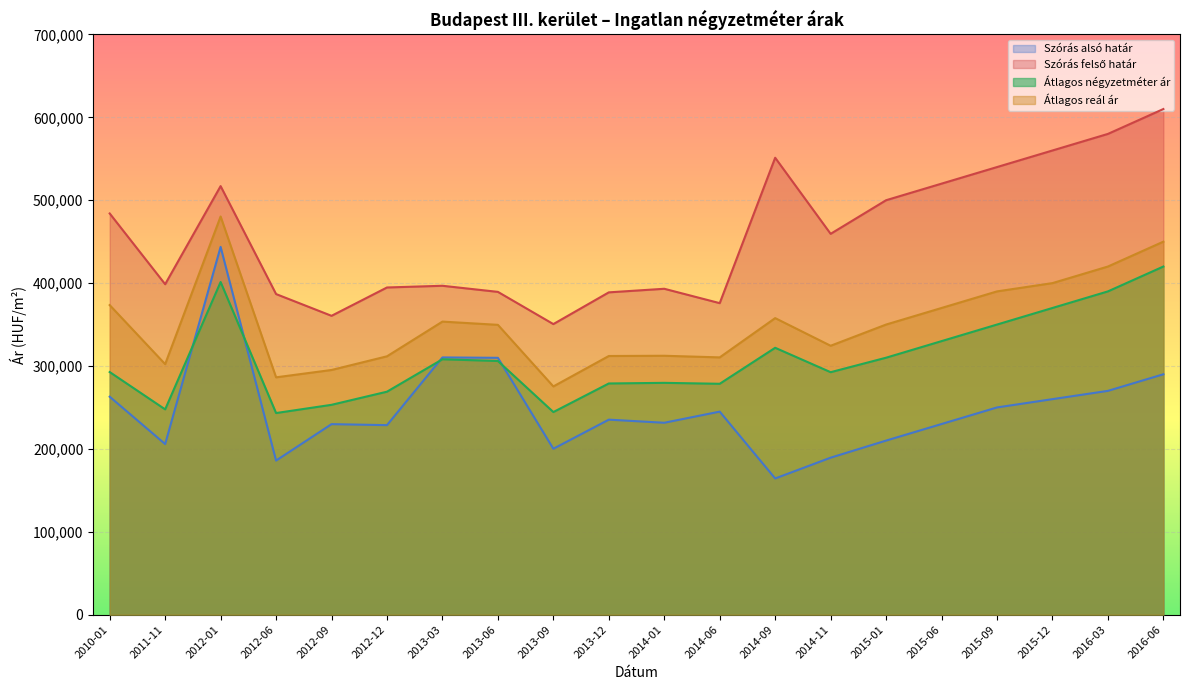

Reading right to left, list all the values displayed in this chart.

Szórás alsó határ: 290000	270000	260000	250000	230000	210000	189397	164316	244955	231519	235269	200154	309869	310336	228649	229844	185887	443701	205823	262937
Szórás felső határ: 610000	580000	560000	540000	520000	500000	459441	551242	375823	393169	388841	350556	389425	396788	394725	360534	386785	517023	398657	484017
Átlagos négyzetméter ár: 420000	390000	370000	350000	330000	310000	292527	321961	278543	279663	278910	244428	306030	308098	269002	253162	243240	401333	247666	292705
Átlagos reál ár: 450000	420000	400000	390000	370000	350000	324419	357779	310389	312344	312055	275355	349647	353562	311687	295189	286336	480362	302240	373477